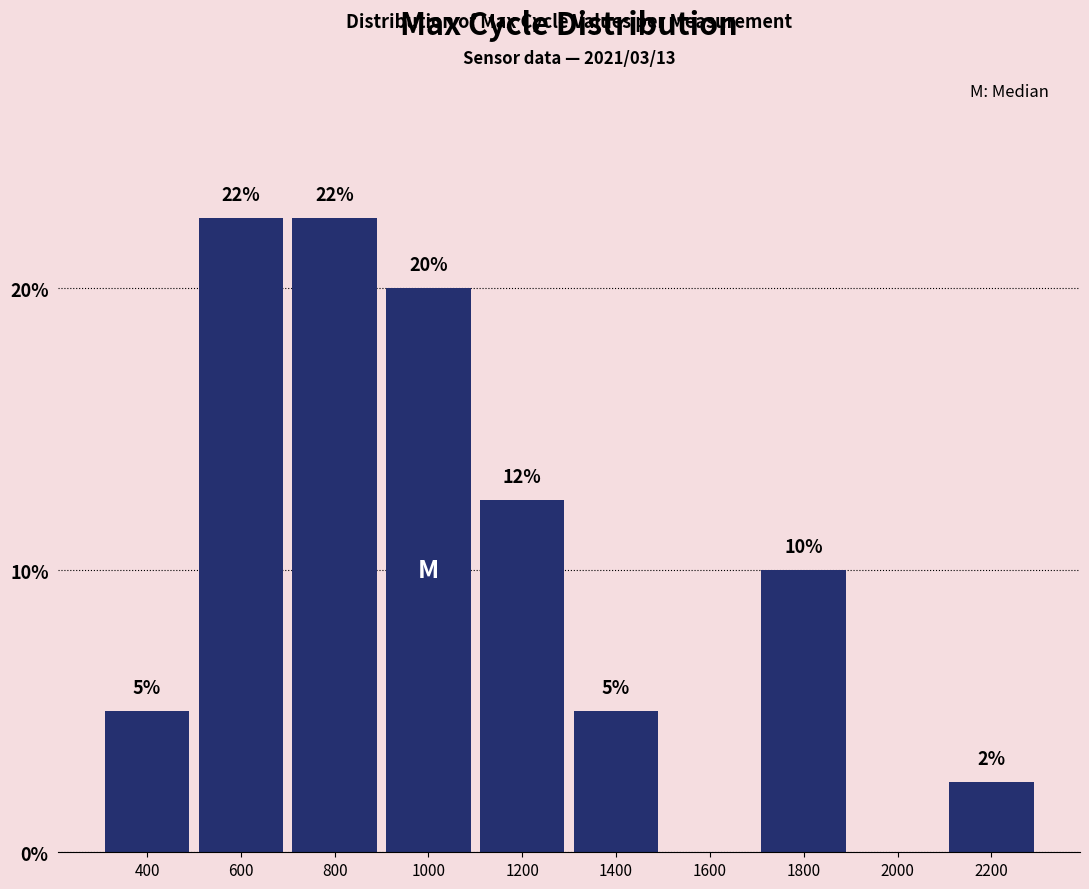

What is the maximum value shown in the chart?

22.5